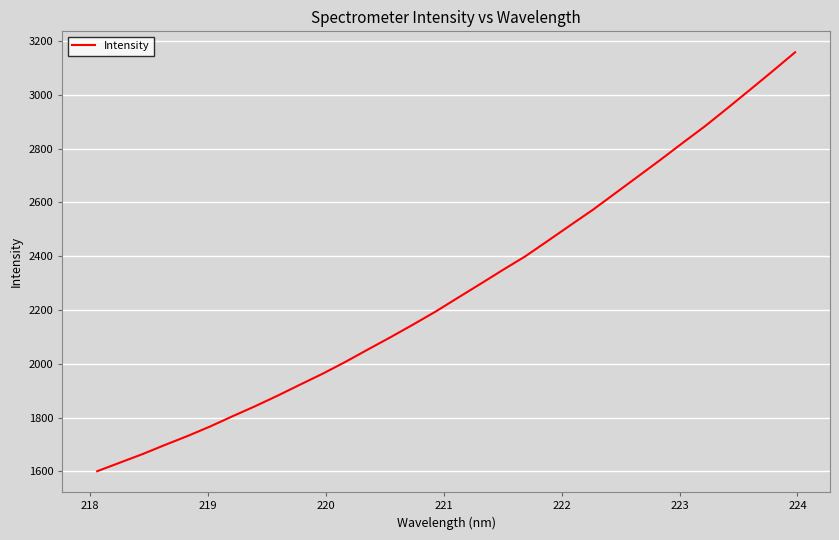

What is the greatest value displayed?

3158.2